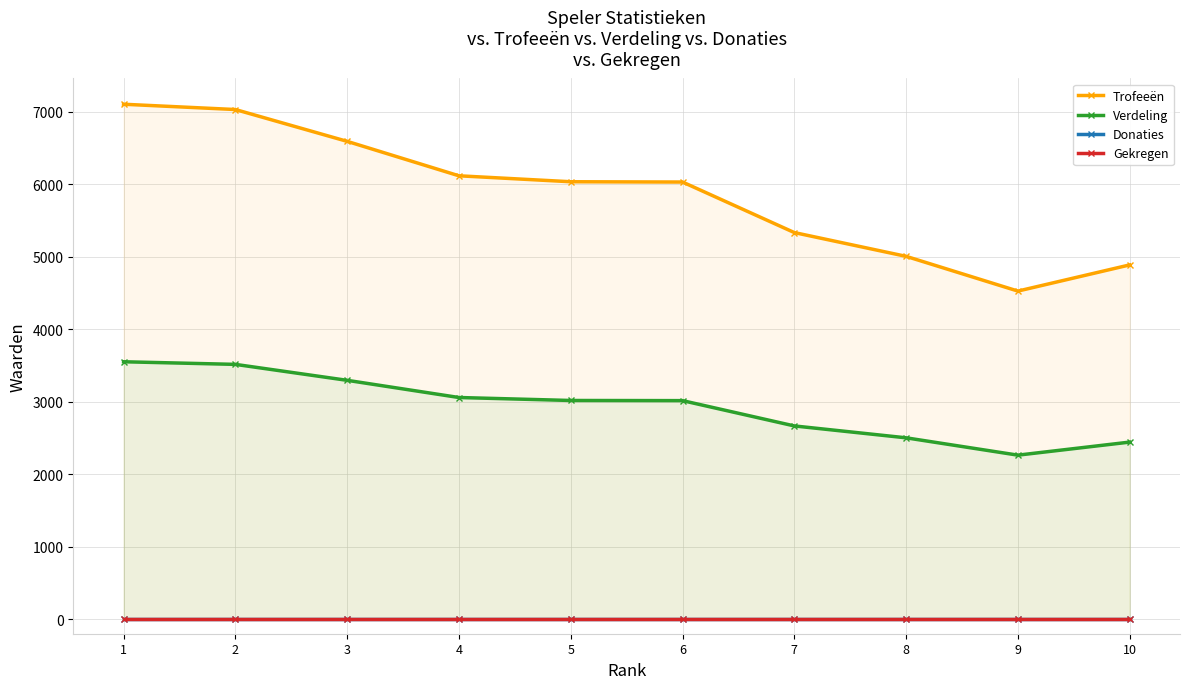

True or false: Verdeling and Donaties intersect in this chart.

False